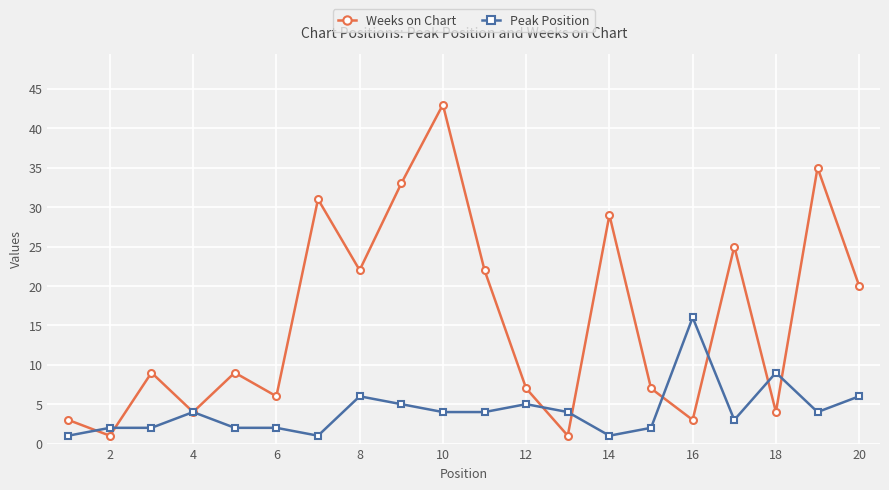

Which series has the widest spread of values?

Weeks on Chart